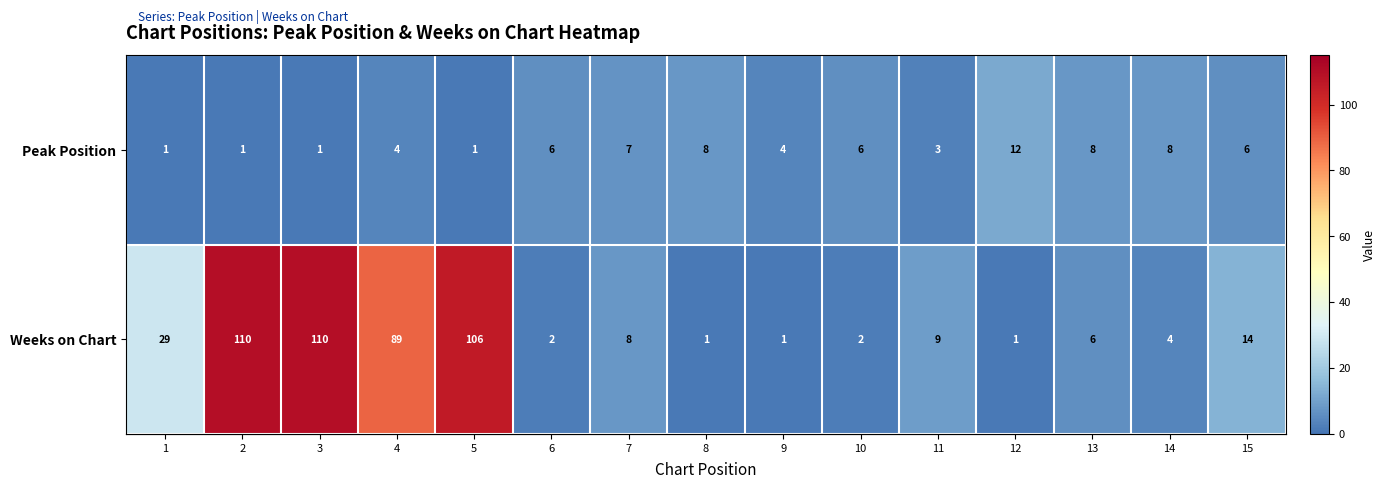

Is the value of Peak Position at 14 greater than the value of Weeks on Chart at 5?

No